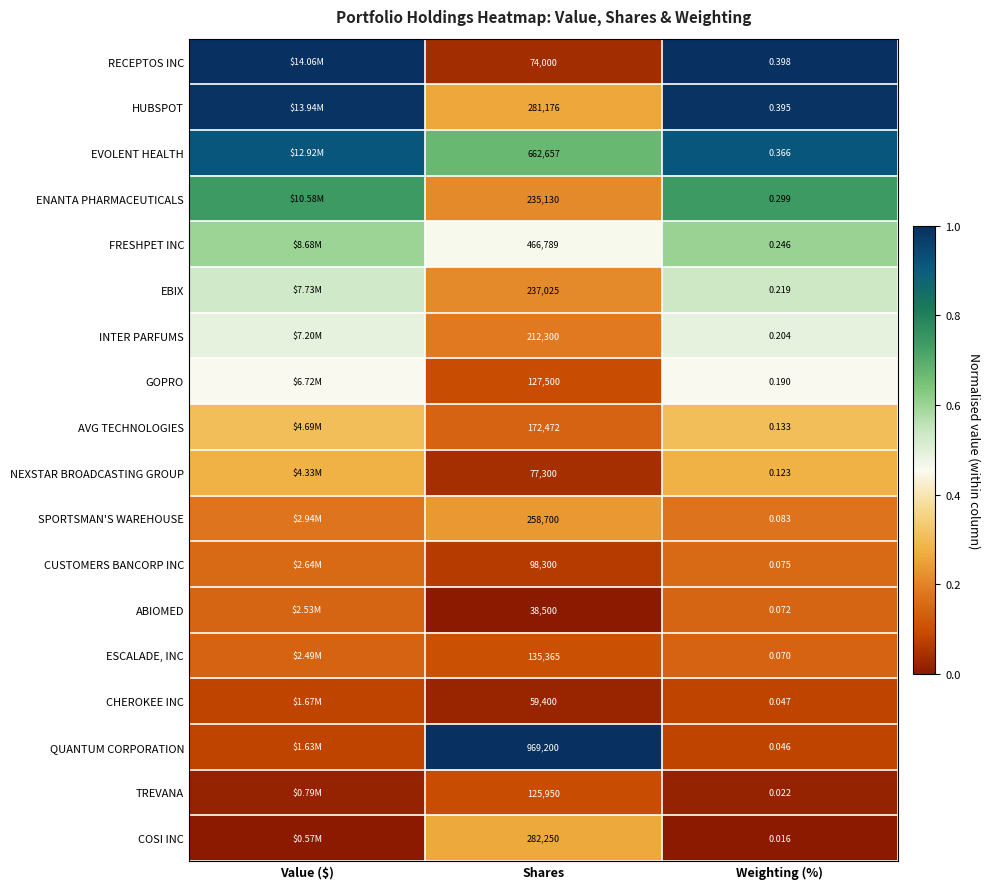

Is the value of ENANTA PHARMACEUTICALS at Weighting (%) greater than the value of INTER PARFUMS at Shares?

No